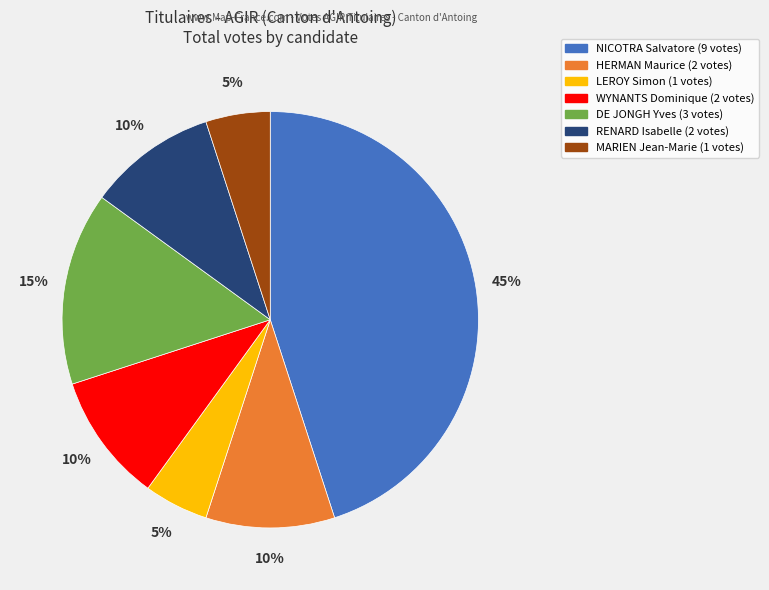

Does RENARD Isabelle account for over 50% of the chart?

No